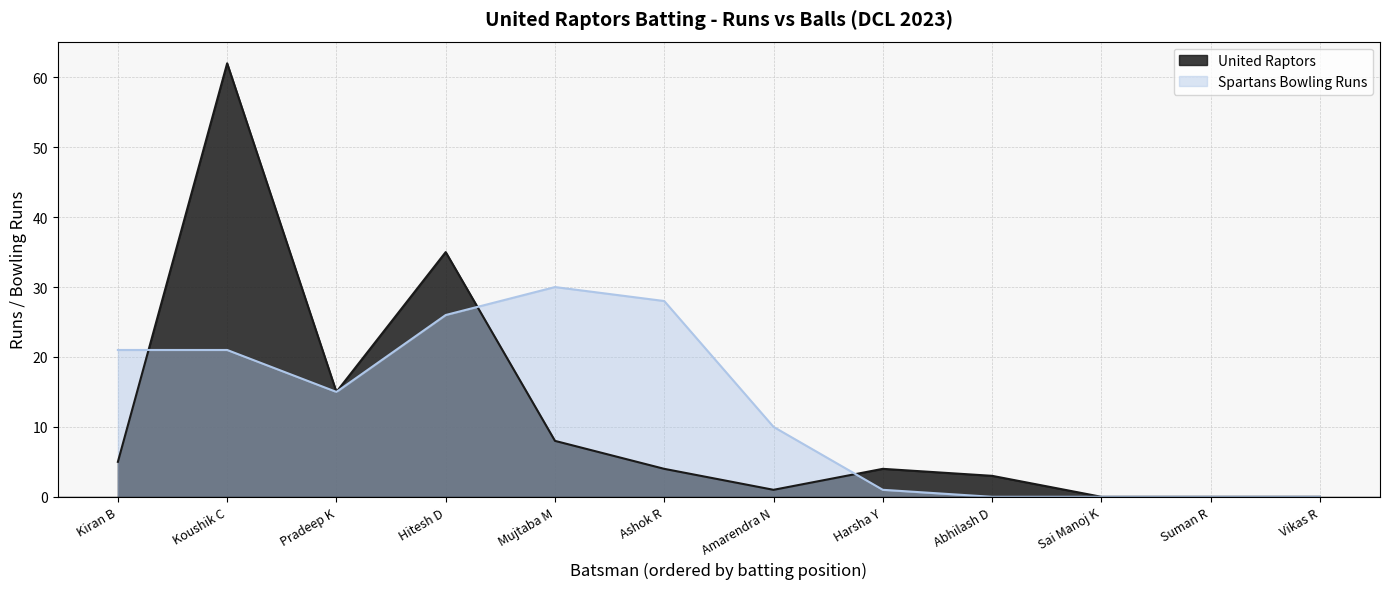

Which series has the widest spread of values?

United Raptors